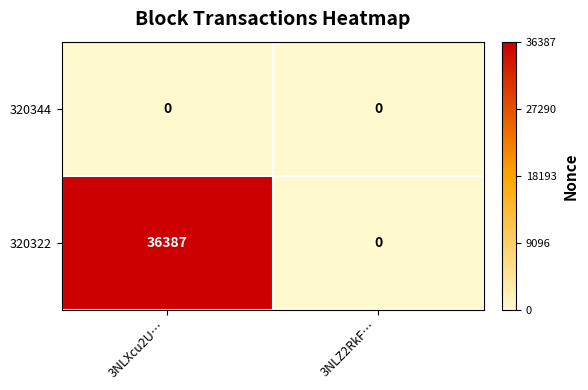

At 3NLXcu2U…, list the series in order from largest to smallest.

320322, 320344